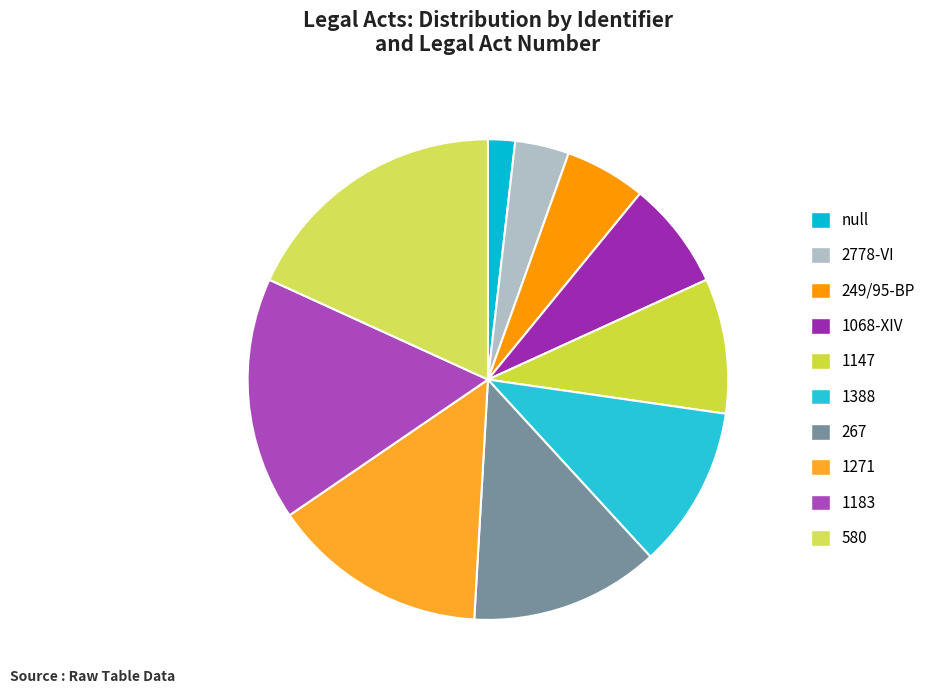

Which has a higher value, 1147 or 2778-VI?

1147